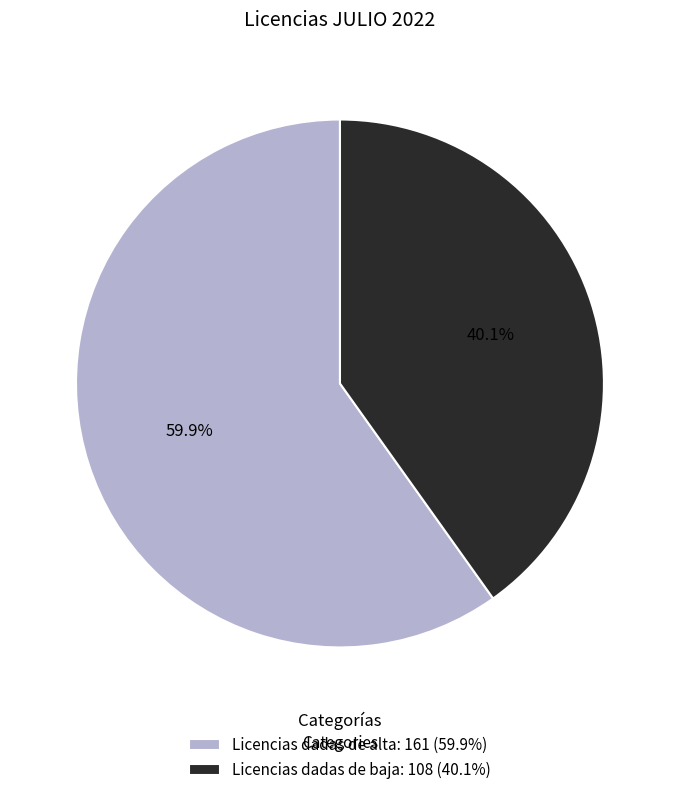

What percentage is NOT represented by Licencias dadas de alta?

40.1%